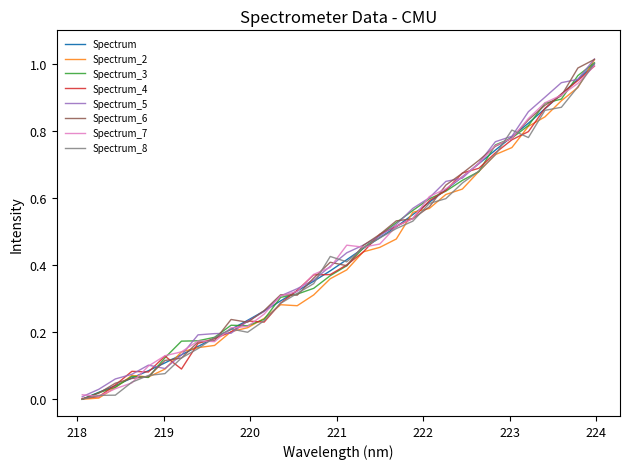

How many categories are shown in the chart?

32